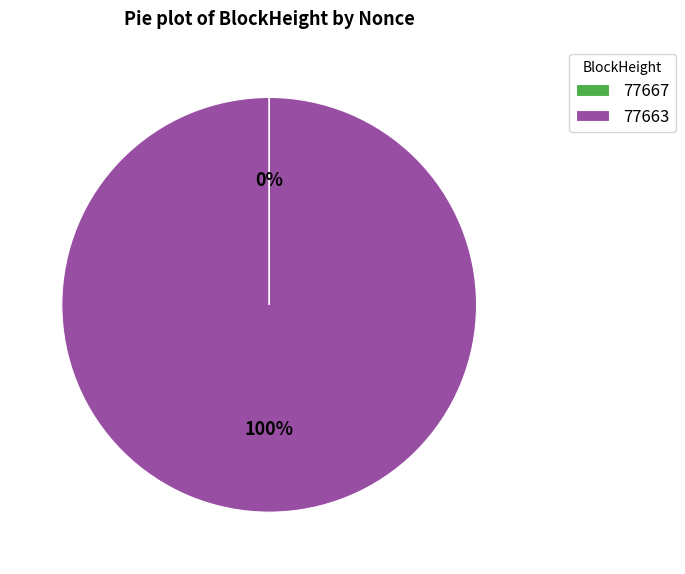

To the nearest percent, what is the difference between the largest and smallest slice percentages?

100%